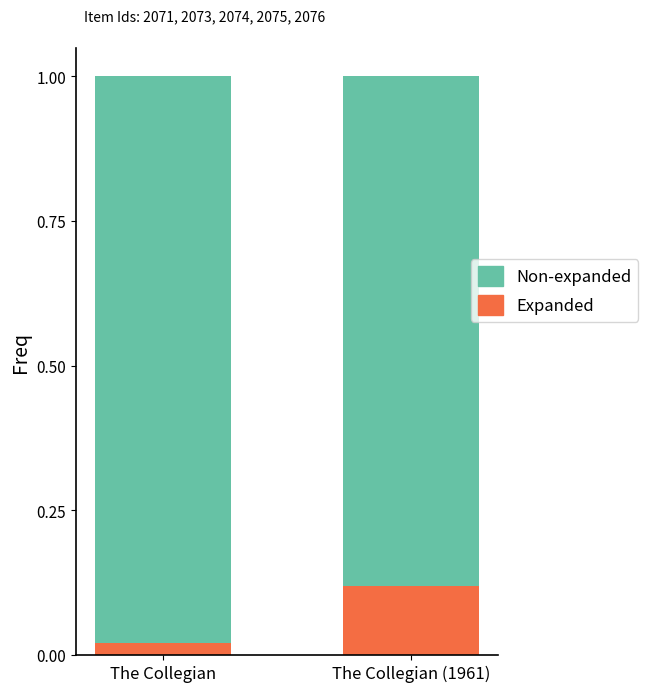

At which label does Expanded reach its peak?

The Collegian (1961)